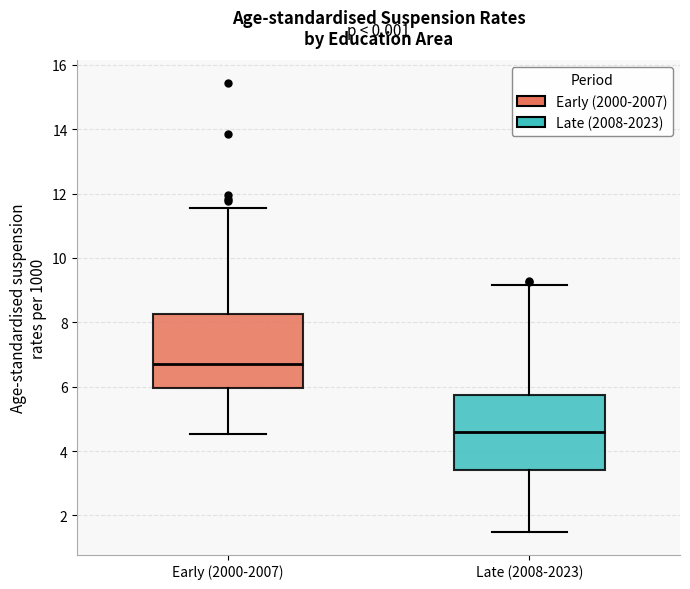

Where does the median line of the box for Late (2008-2023) sit on the y-axis? The values are not printed on the chart, so give them approximately, as read against the axis.

4.6